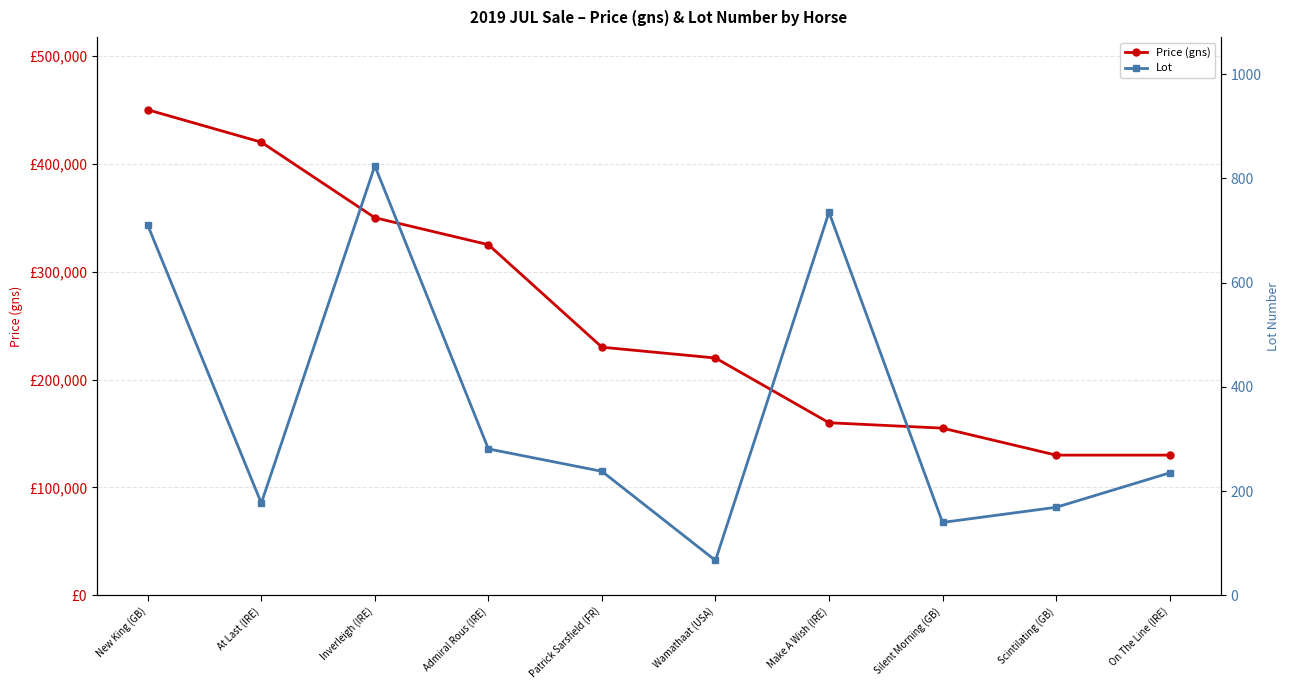

What is the difference between the second highest and second lowest values in the Price (gns) series?

290000